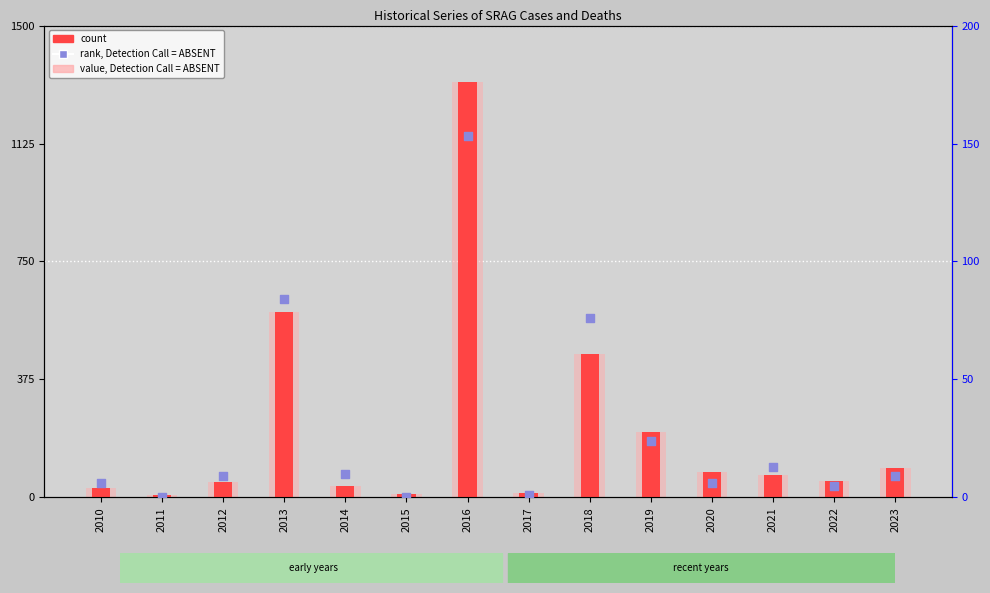

At how many categories does at least one series exceed 824?

1